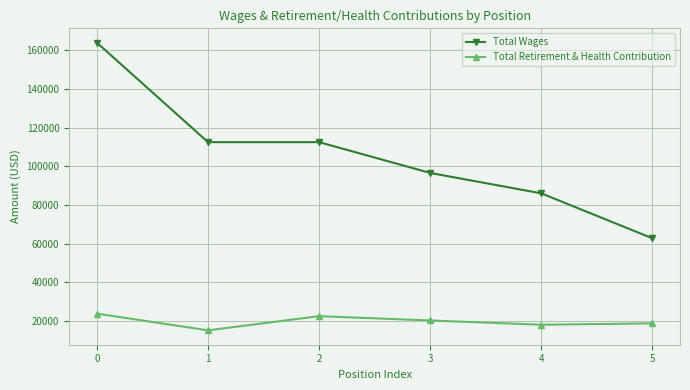

True or false: Total Retirement & Health Contribution and Total Wages intersect in this chart.

False